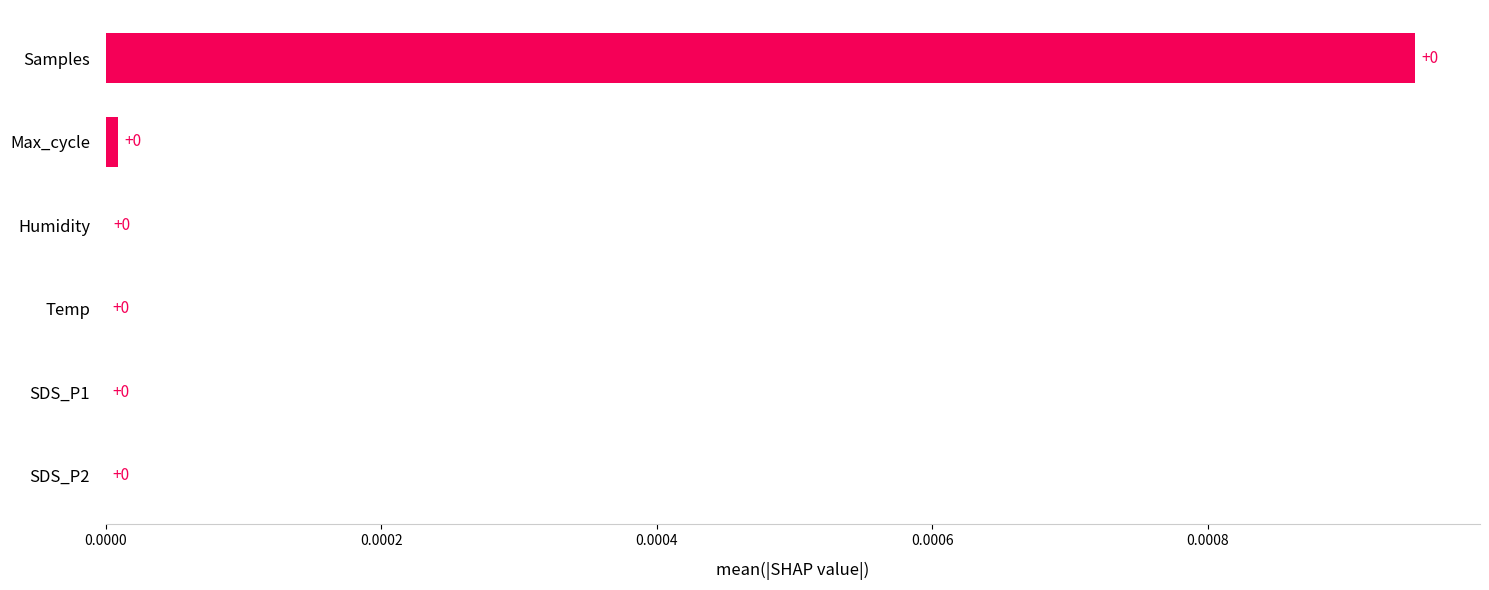

Is it true that the value at Humidity is 0.0?

True